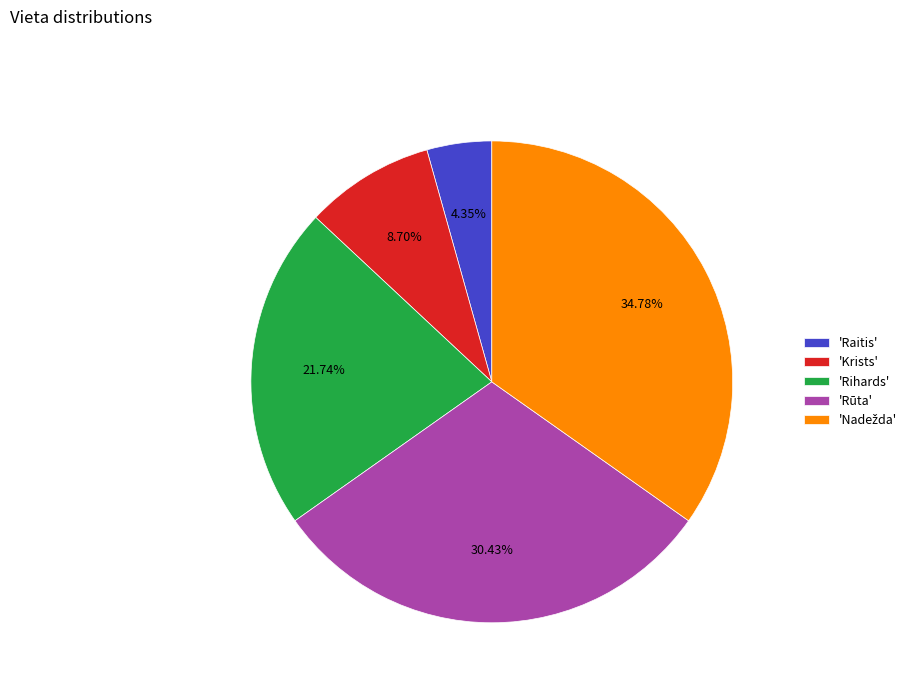

Which slice is the smallest?

'Raitis'